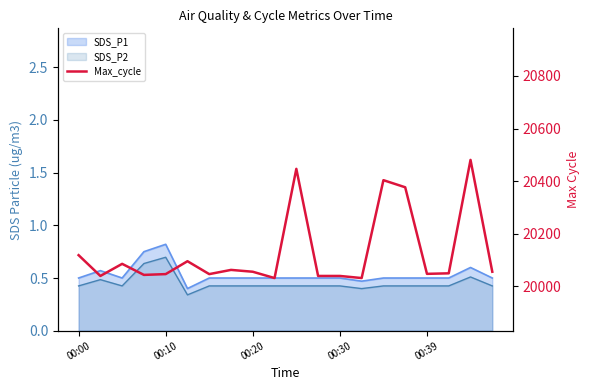

What position from the left is 00:39?

17